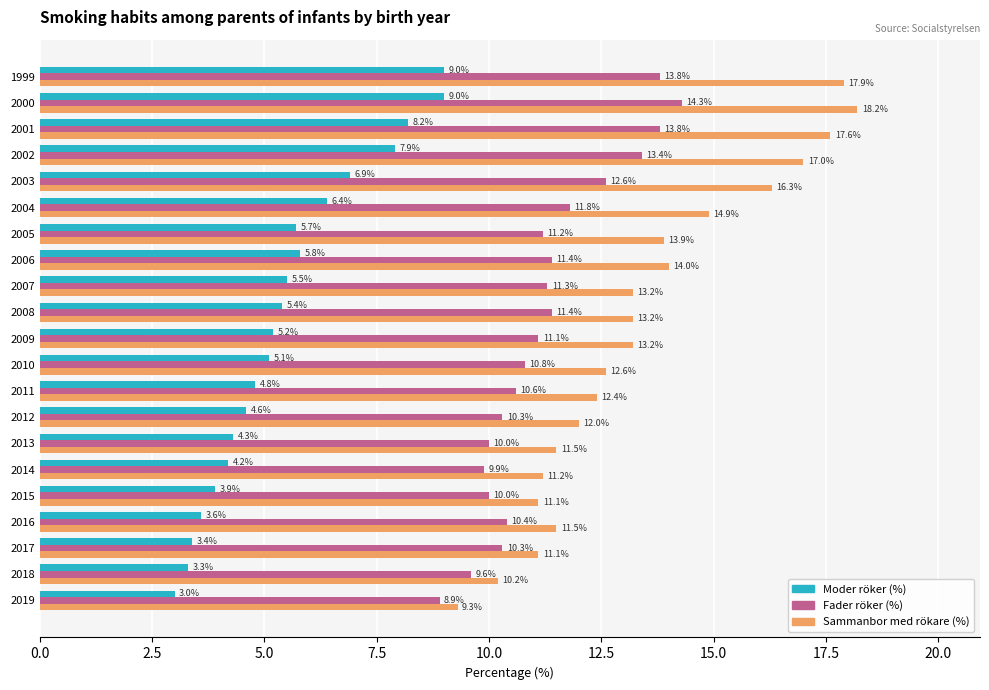

Rank the series by their maximum value, from lowest to highest.

Moder röker (%), Fader röker (%), Sammanbor med rökare (%)